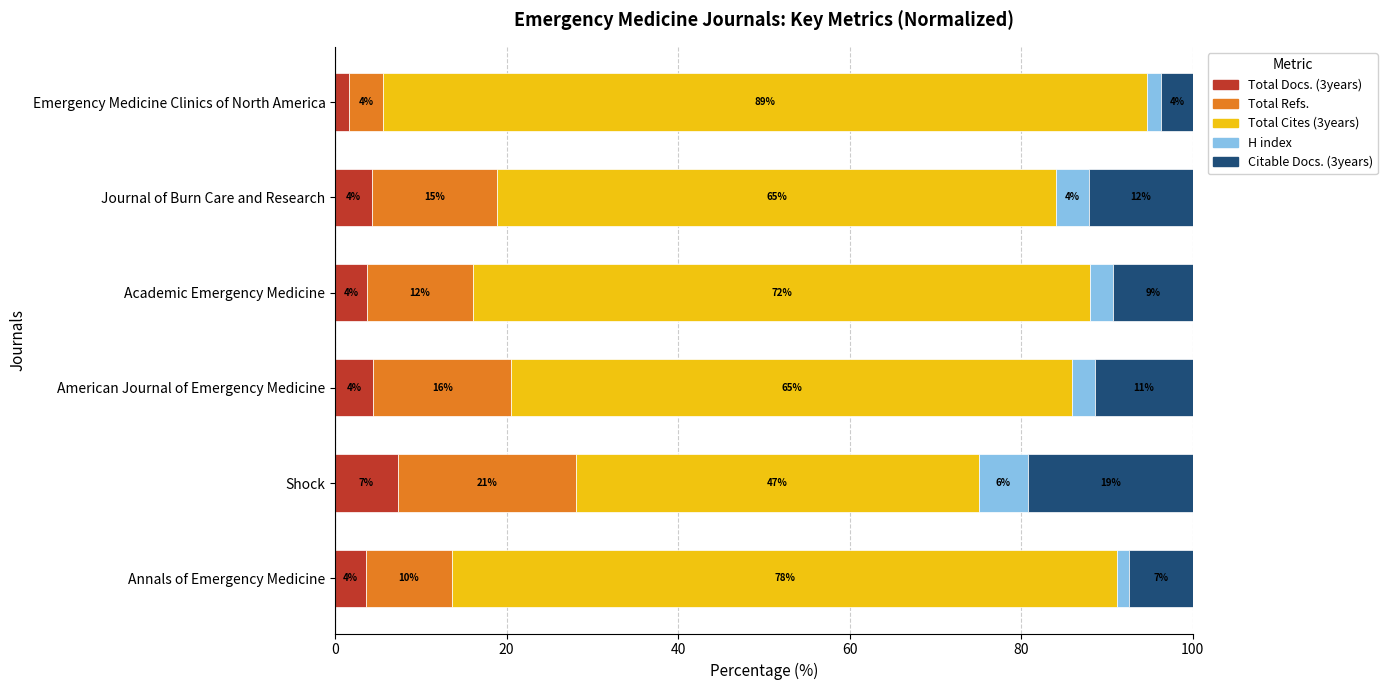

What are all the series names shown in the legend?

Total Docs. (3years), Total Refs., Total Cites (3years), H index, Citable Docs. (3years)